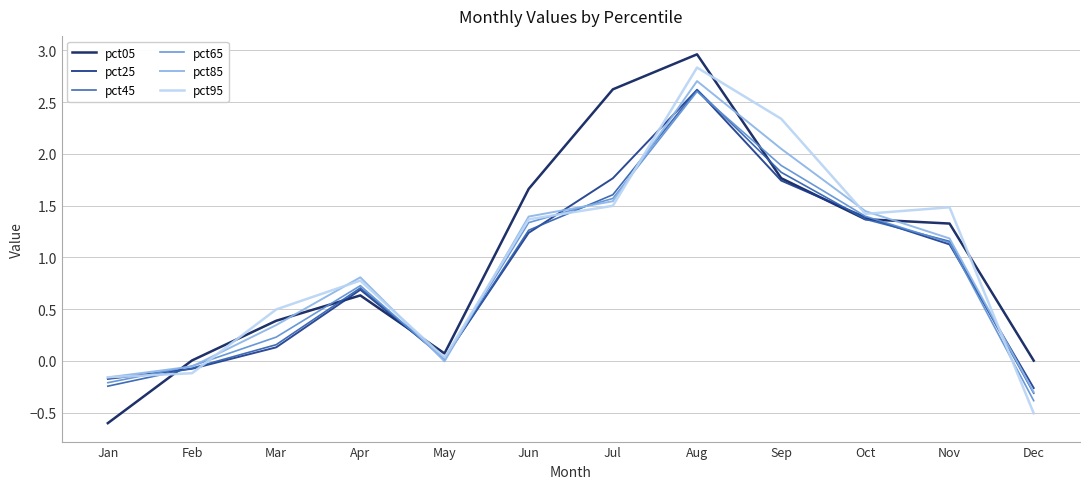

Which category has the highest value across all series?

Aug